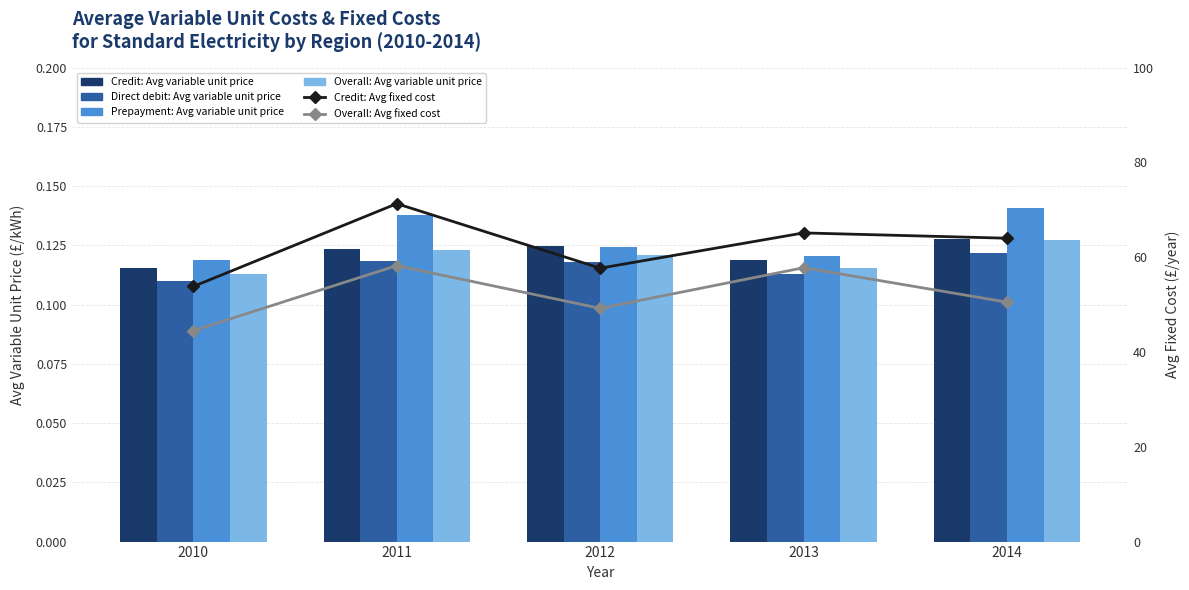

List the labels in order of Direct debit: Avg variable unit price value, largest first.

2014, 2011, 2012, 2013, 2010